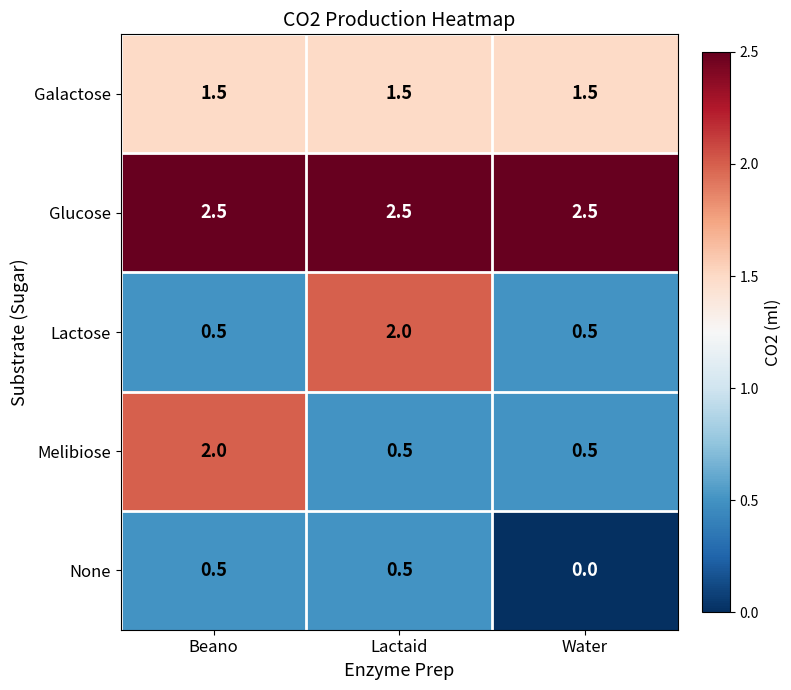

What is the difference between the highest and lowest values at Lactaid?

2.0